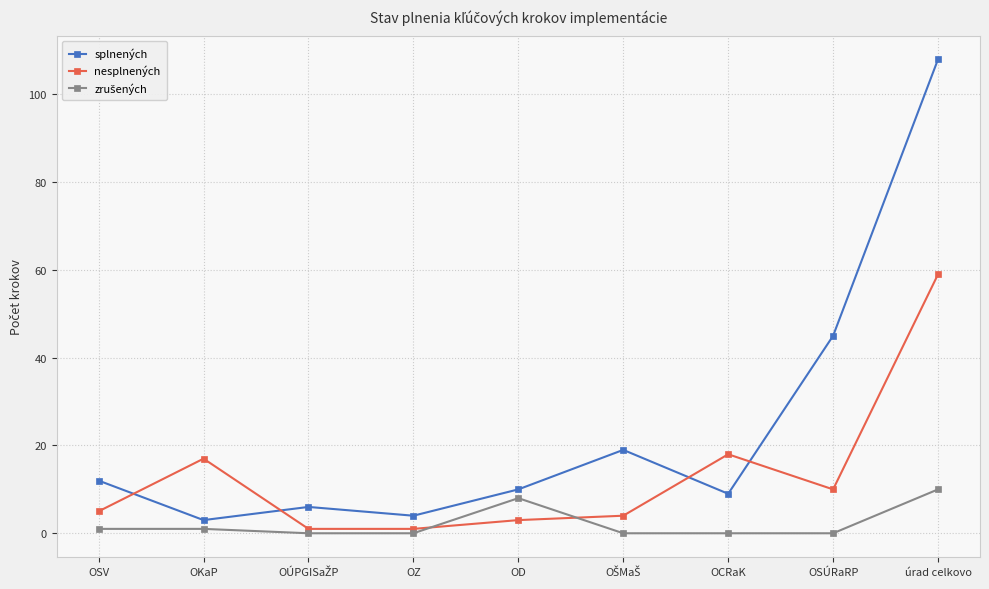

Between which two adjacent categories do nesplnených and splnených first intersect?

OSV and OKaP